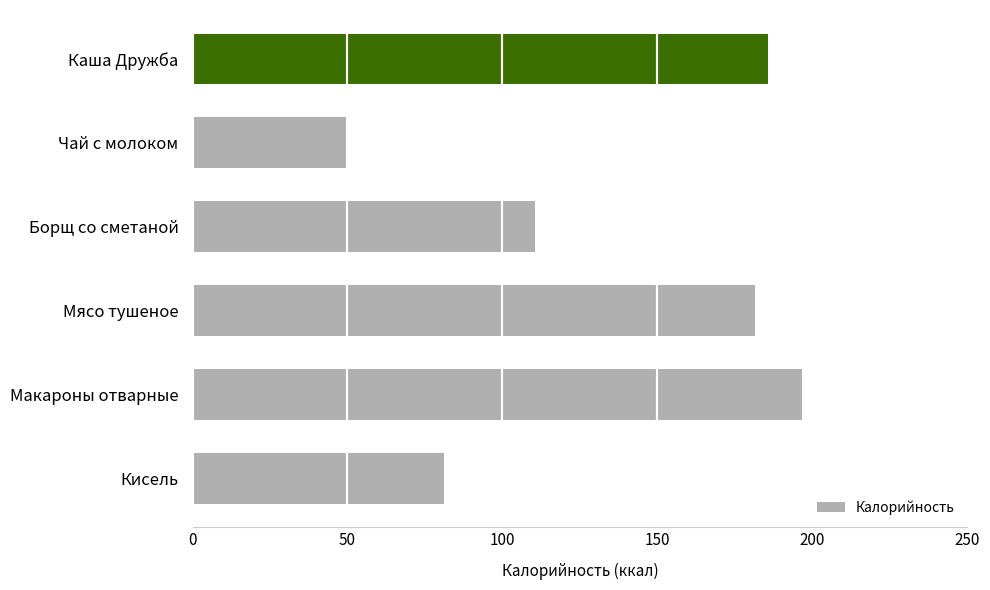

How many data points does each series have?

6